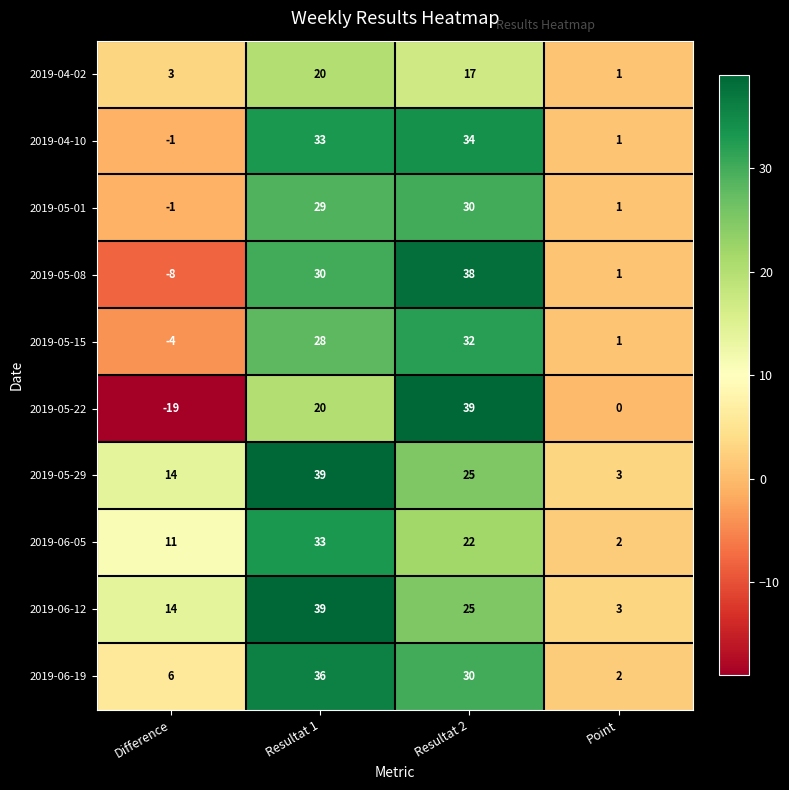

Where is 2019-04-10 nearest to the value 16?

Point